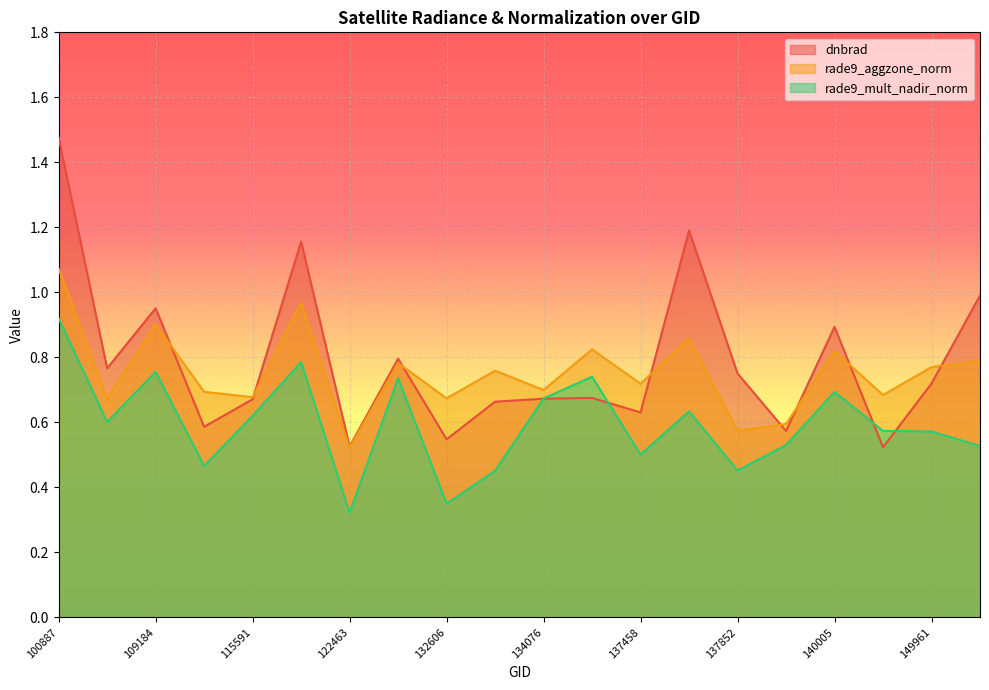

Which series has the largest total across all categories?

dnbrad